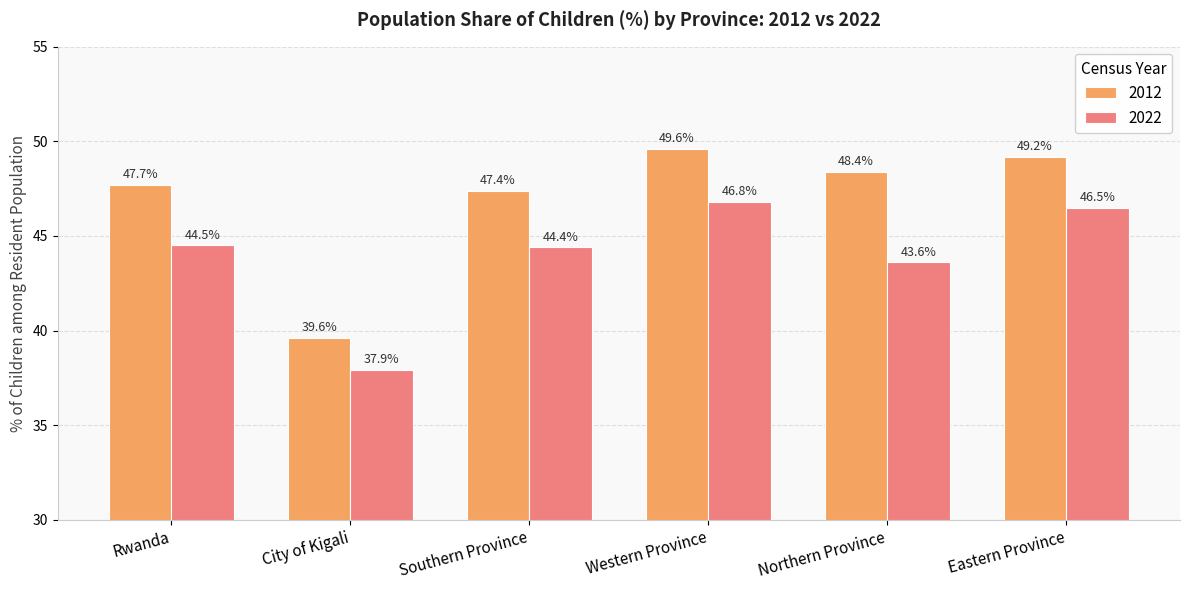

Reading left to right, what are all the values shown in this chart?

2012: Rwanda=47.7	City of Kigali=39.6	Southern Province=47.4	Western Province=49.6	Northern Province=48.4	Eastern Province=49.2
2022: Rwanda=44.5	City of Kigali=37.9	Southern Province=44.4	Western Province=46.8	Northern Province=43.6	Eastern Province=46.5